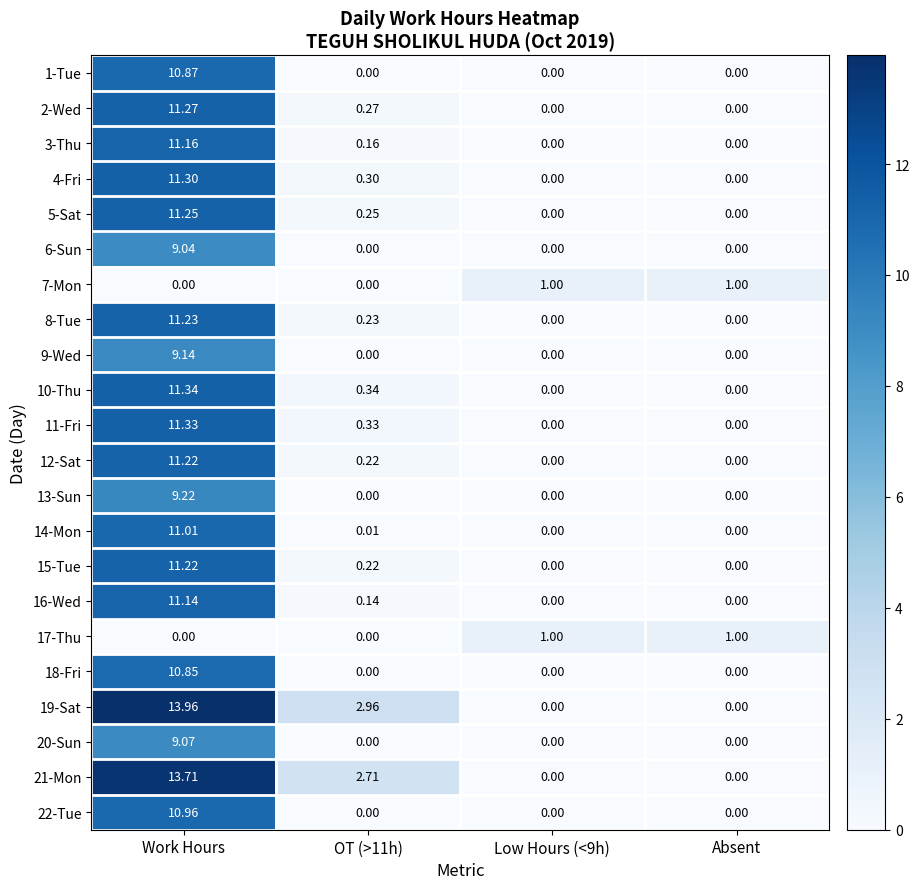

At which category is the sum across all series the highest?

Work Hours